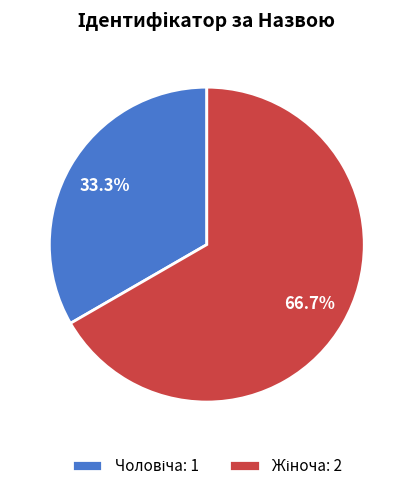

How many slices are in this pie chart?

2